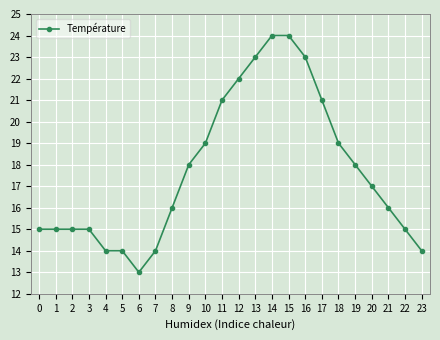

Which has a higher value, 10 or 17?

17